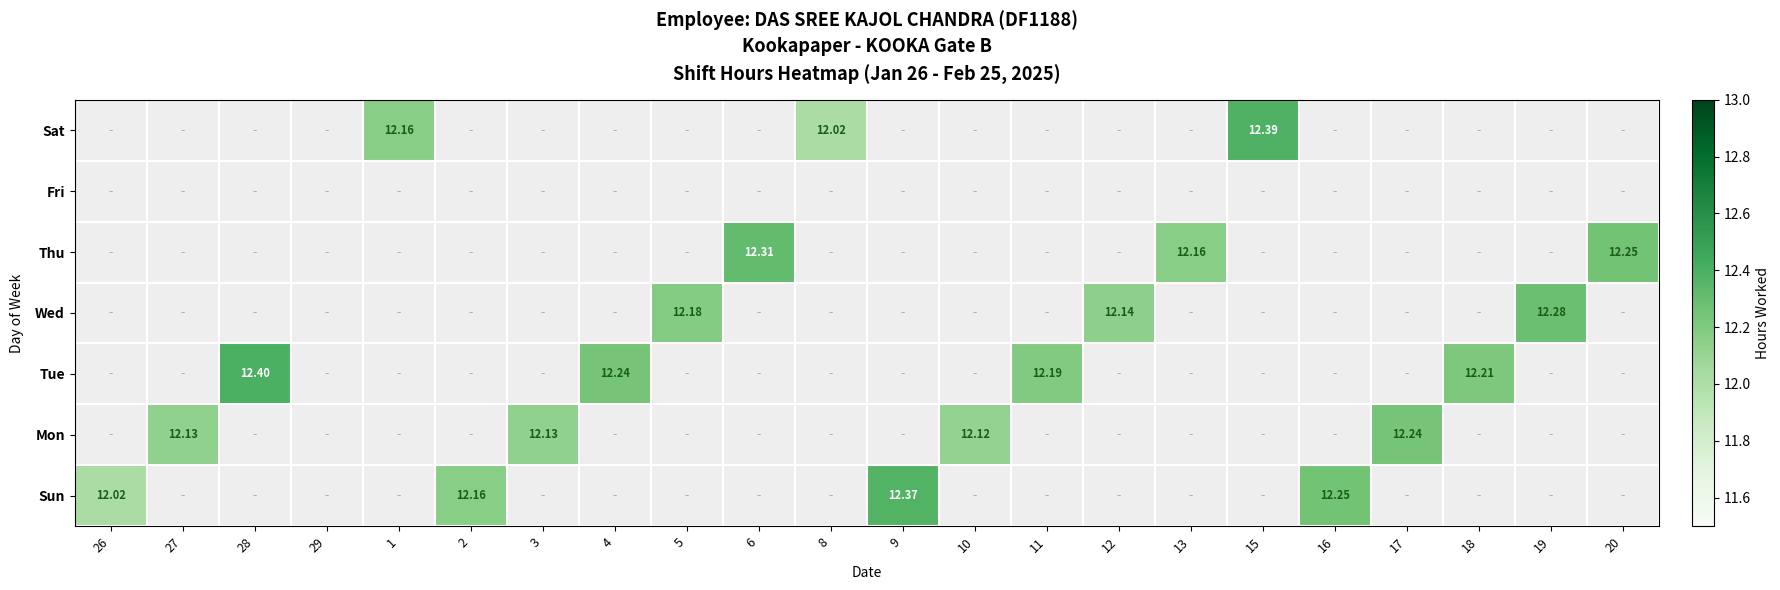

The value of Tue at 4 is 12.2. True or false?

True